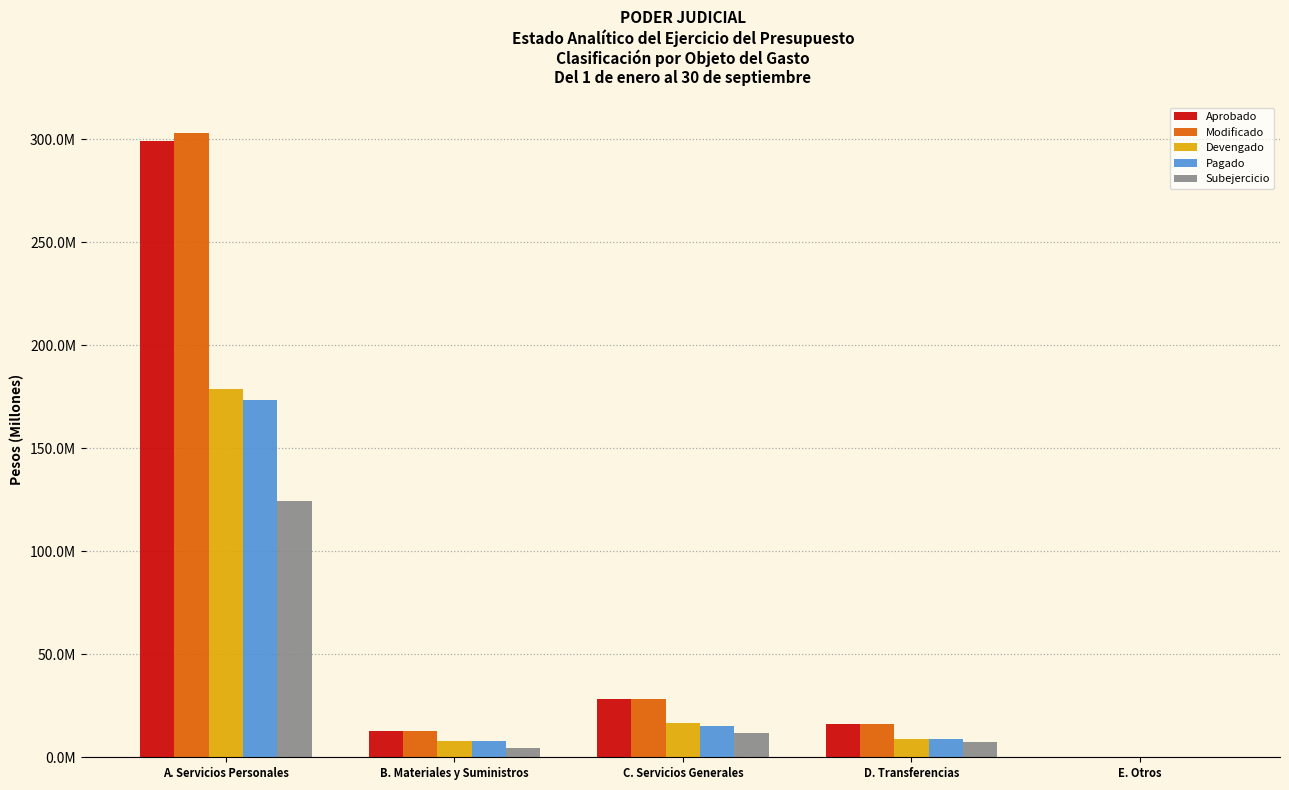

Reading left to right, what are all the values shown in this chart?

Aprobado: A. Servicios Personales=299336098.0	B. Materiales y Suministros=12639590.8	C. Servicios Generales=28314646.2	D. Transferencias=16163555.1	E. Otros=0.0
Modificado: A. Servicios Personales=302948333.9	B. Materiales y Suministros=12639590.8	C. Servicios Generales=28314646.2	D. Transferencias=16163555.1	E. Otros=0.0
Devengado: A. Servicios Personales=178654205.2	B. Materiales y Suministros=8059413.5	C. Servicios Generales=16472639.4	D. Transferencias=8804325.4	E. Otros=0.0
Pagado: A. Servicios Personales=173380326.0	B. Materiales y Suministros=8056429.5	C. Servicios Generales=15292742.5	D. Transferencias=8669325.4	E. Otros=0.0
Subejercicio: A. Servicios Personales=124294128.8	B. Materiales y Suministros=4580177.3	C. Servicios Generales=11842006.8	D. Transferencias=7359229.7	E. Otros=0.0